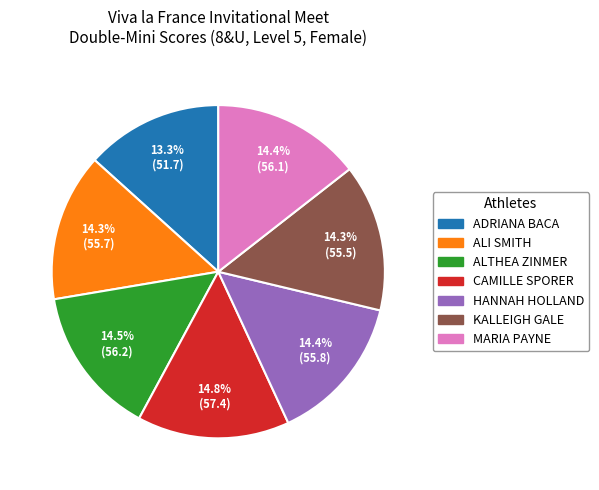

Is it true that HANNAH HOLLAND is 14% of the pie?

True